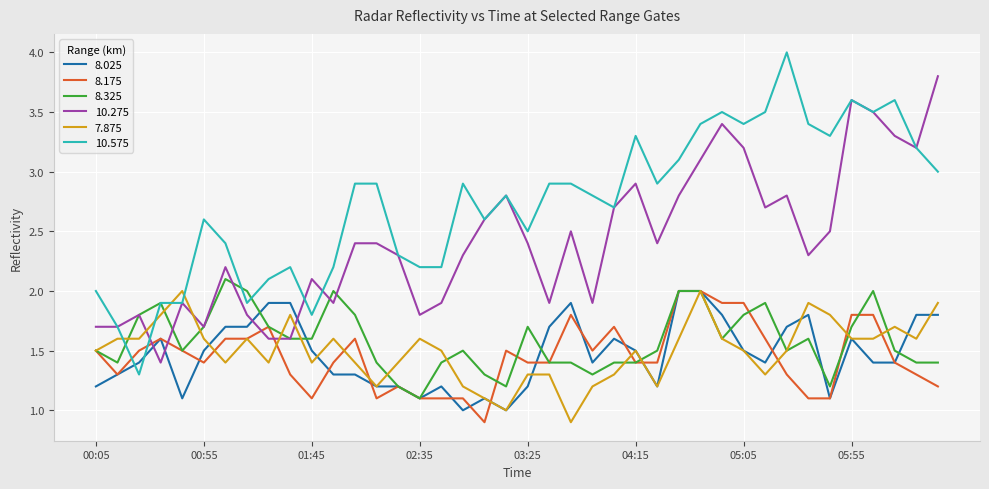

Which series has the largest total across all categories?

10.575